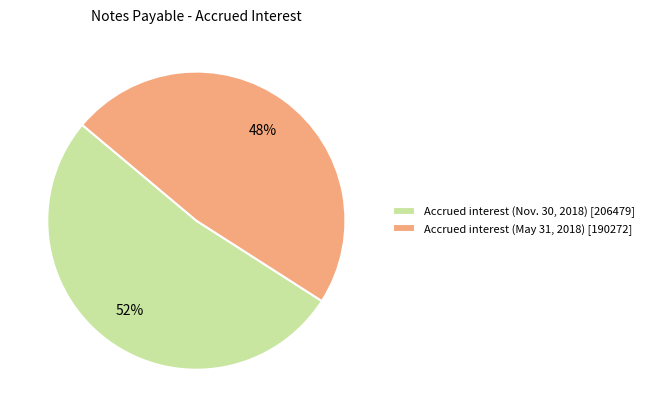

Count the number of slices in the pie.

2